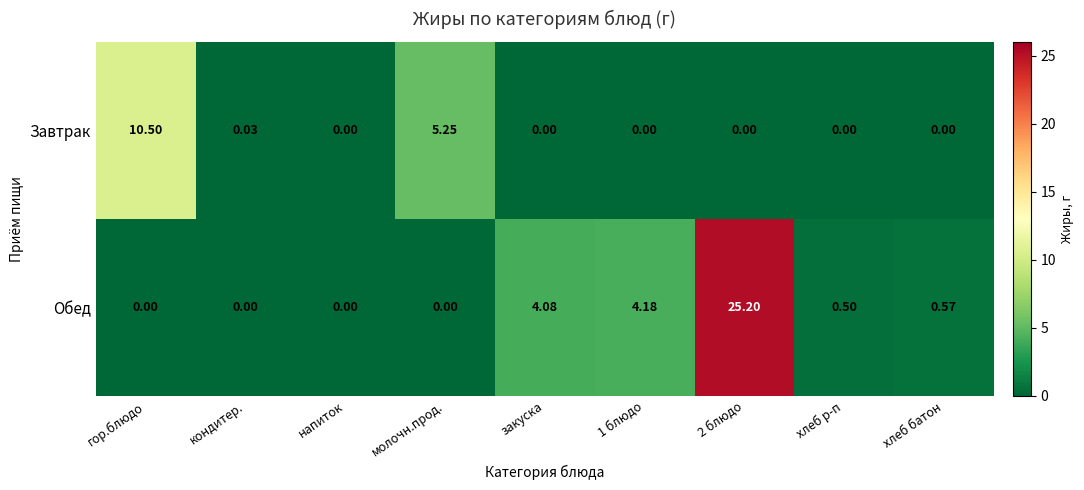

Rank the series by their maximum value, from lowest to highest.

Завтрак, Обед